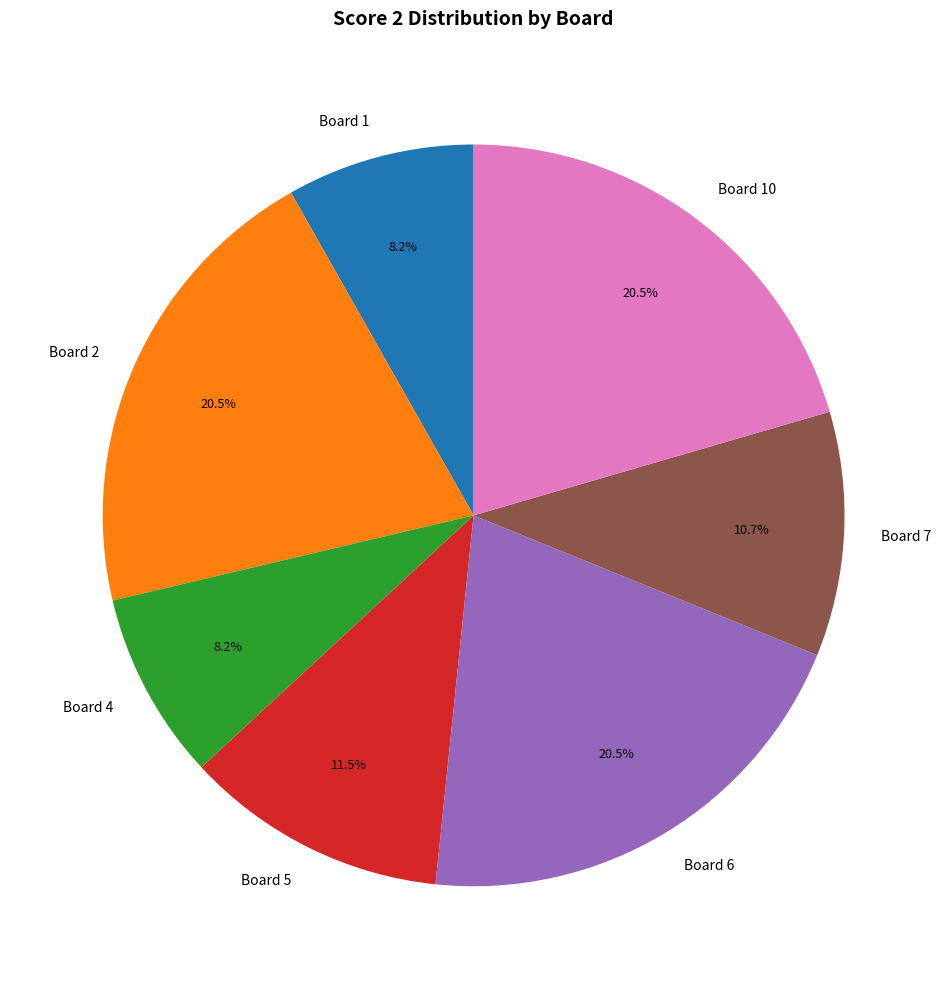

Does any single category account for the majority?

No